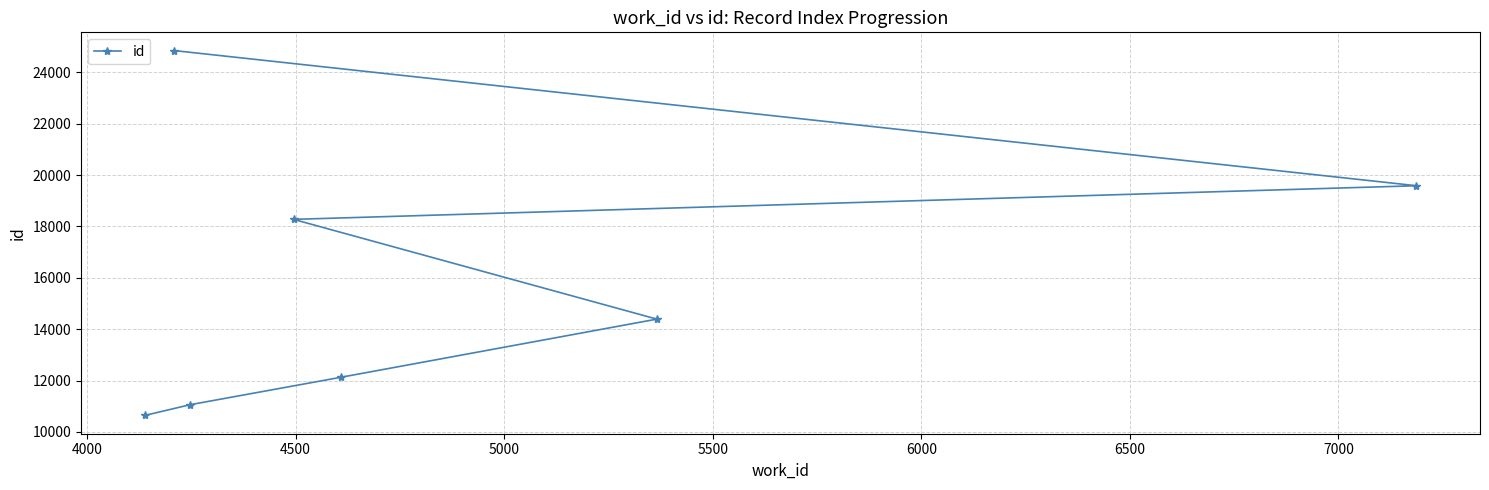

What is the difference between the maximum and minimum values?

14210